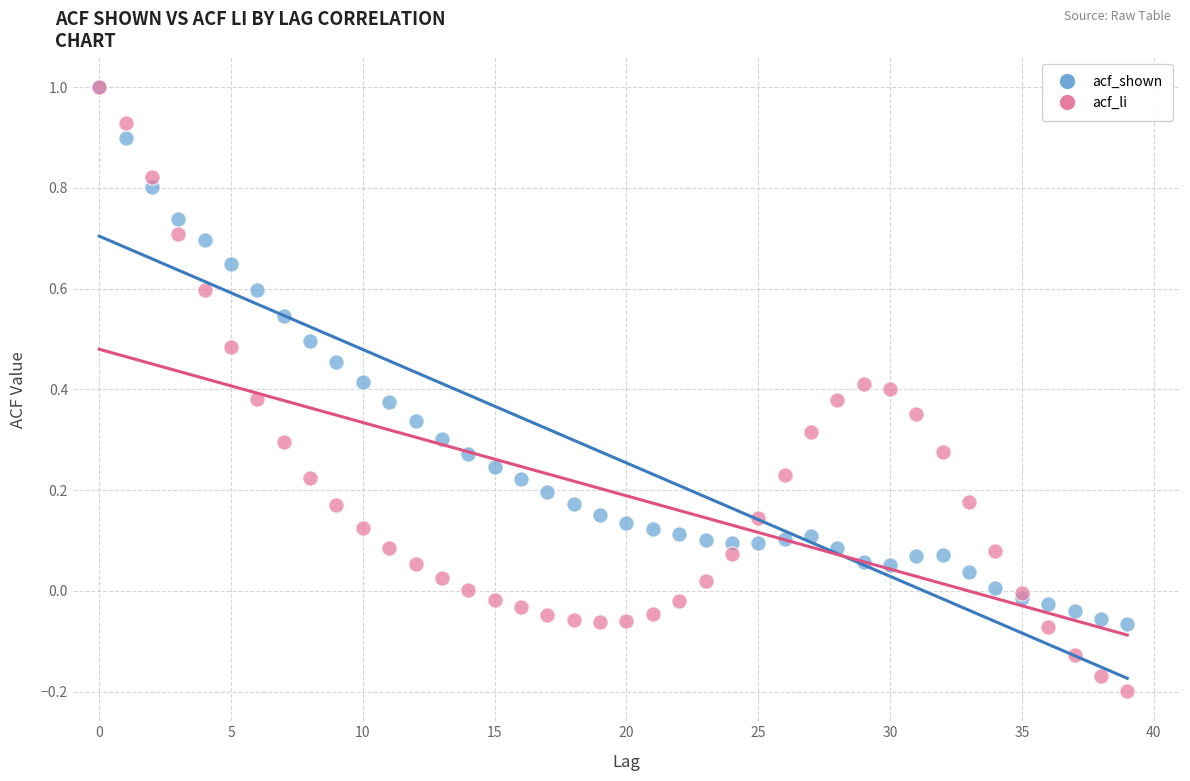

What are all the series names shown in the legend?

acf_shown, acf_li